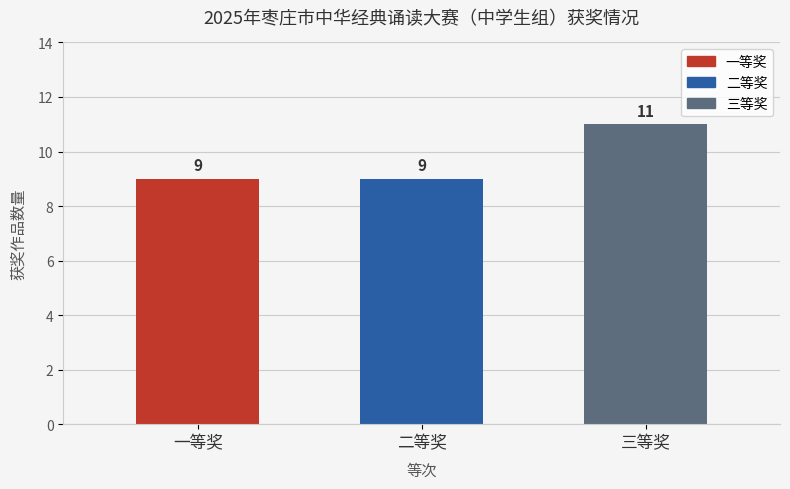

What is the sum of the values at 二等奖 and 三等奖?

20